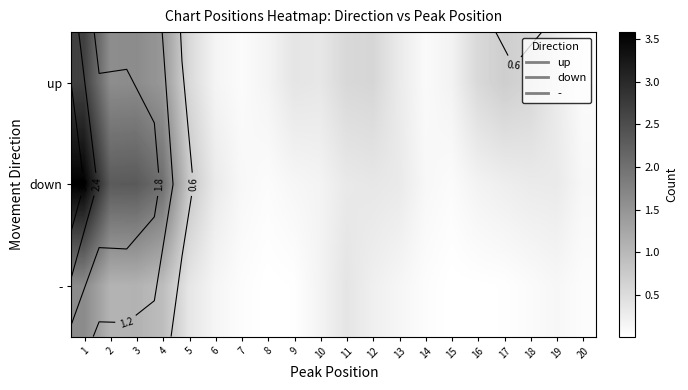

Rank the series by their maximum value, from highest to lowest.

down, up, -